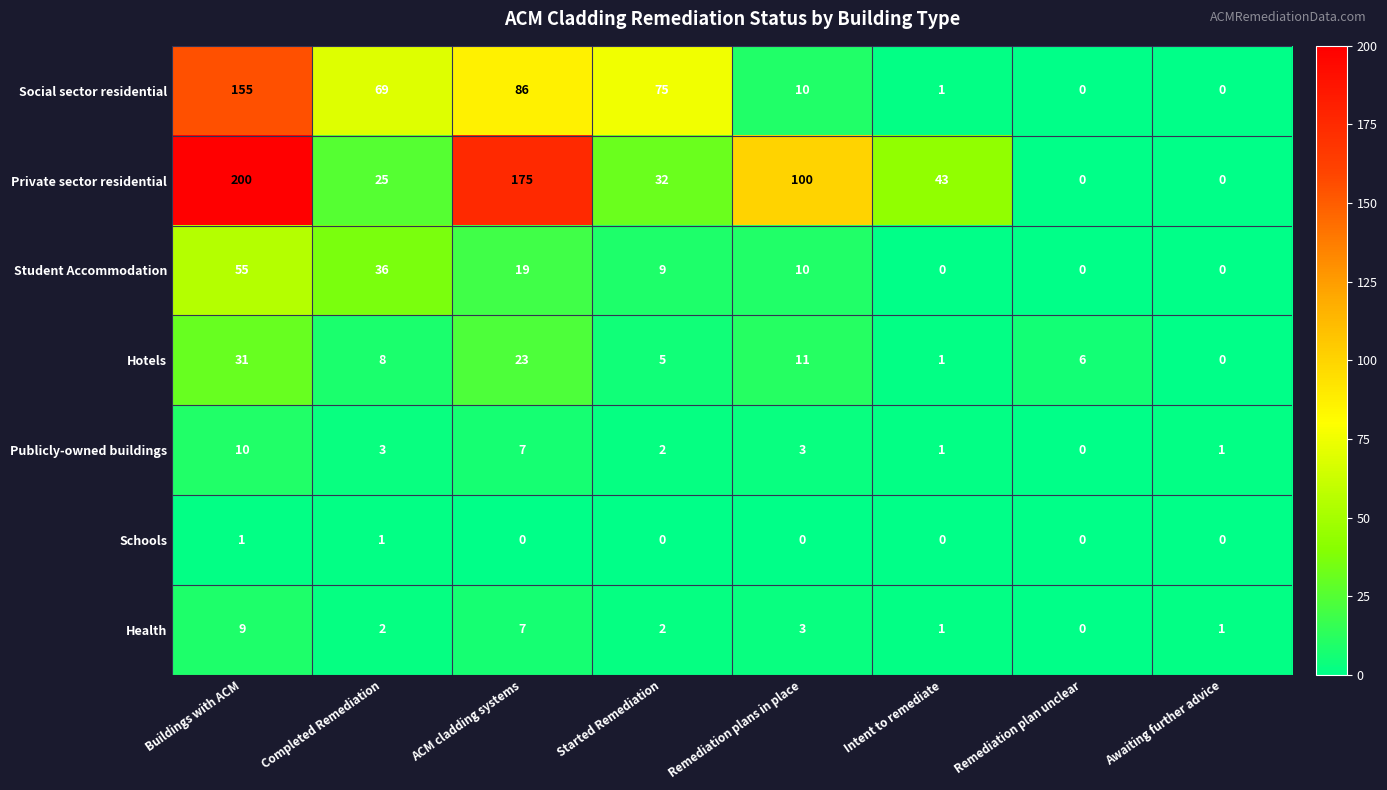

At which label is Hotels closest to 15?

Remediation plans in place